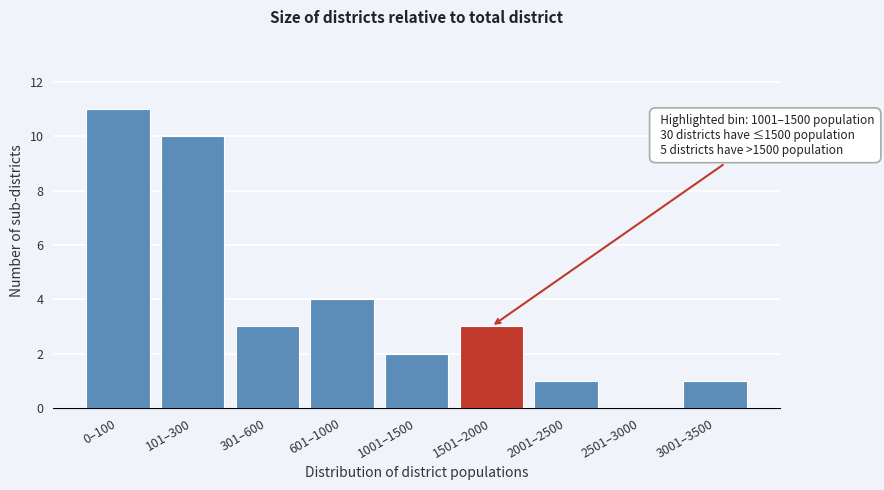

Reading right to left, list all the values displayed in this chart.

3001–3500=1	2501–3000=0	2001–2500=1	1501–2000=3	1001–1500=2	601–1000=4	301–600=3	101–300=10	0–100=11